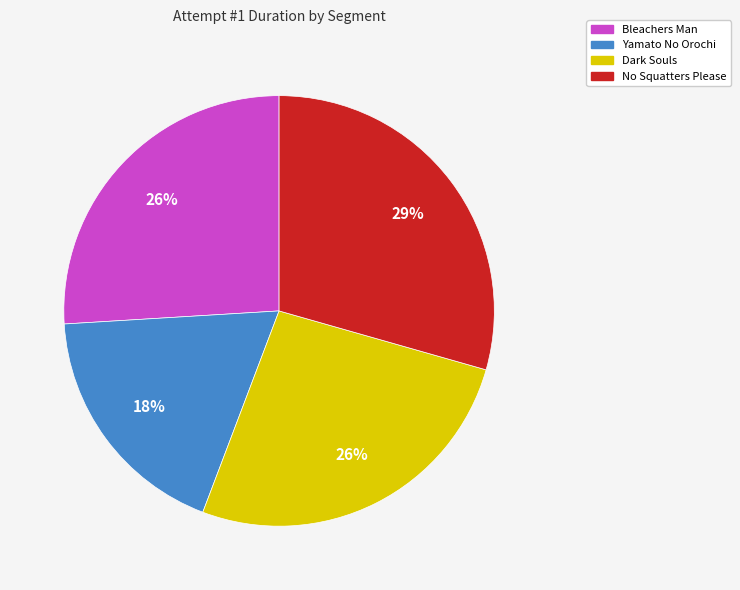

Combined, do No Squatters Please and Bleachers Man account for over 50%?

Yes